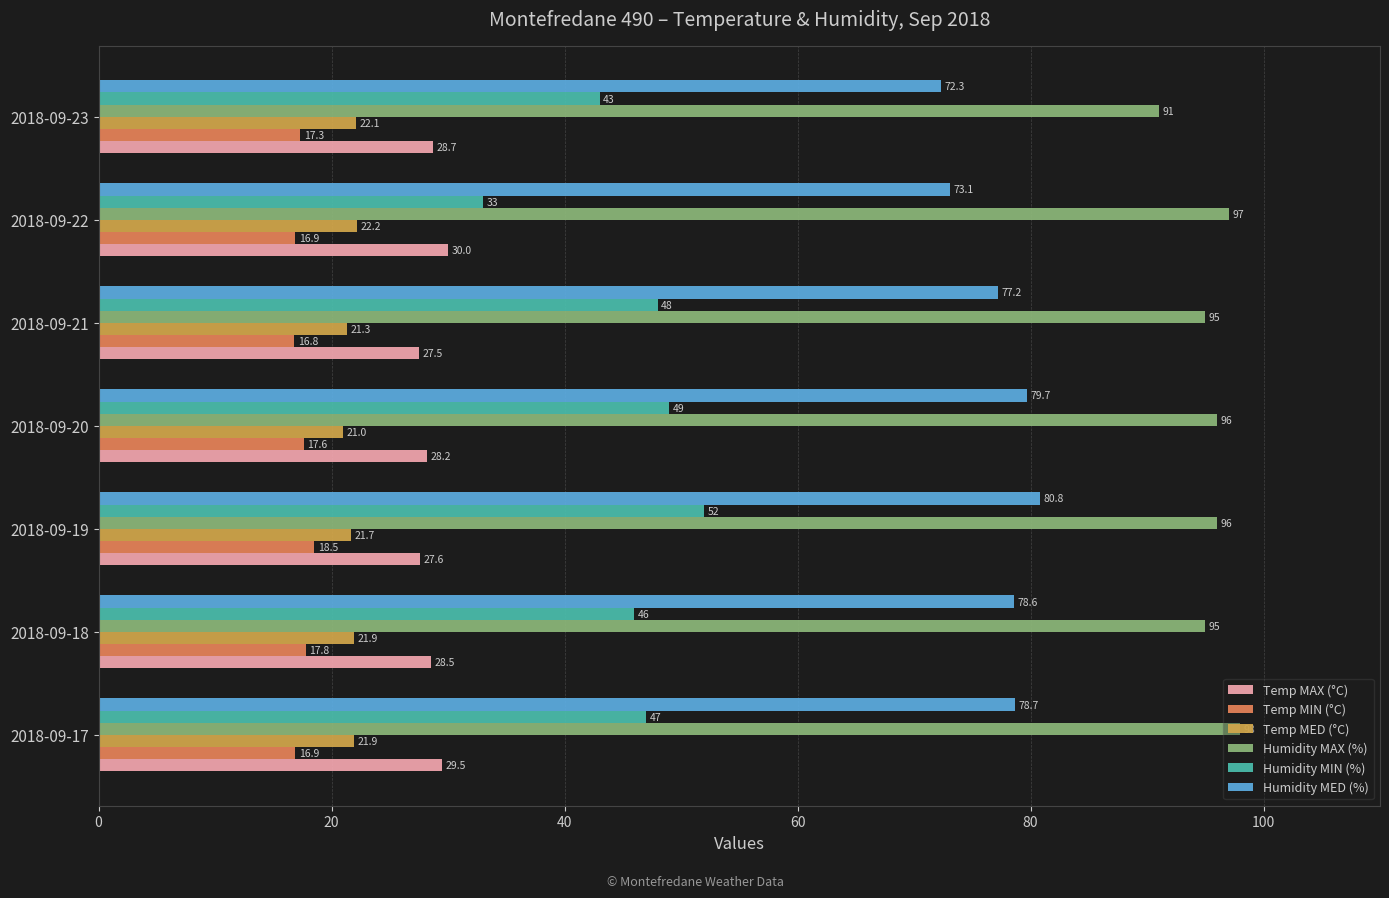

Rank the series by their maximum value, from highest to lowest.

Humidity MAX (%), Humidity MED (%), Humidity MIN (%), Temp MAX (°C), Temp MED (°C), Temp MIN (°C)